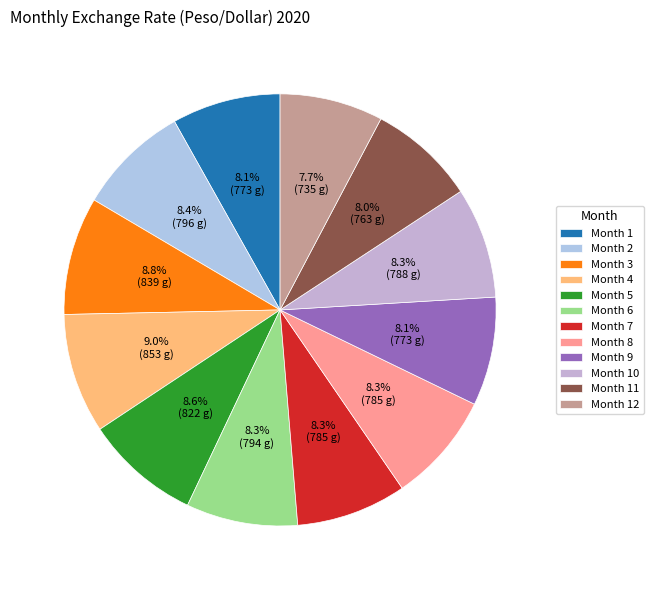

Is there any slice that represents more than half of the pie?

No